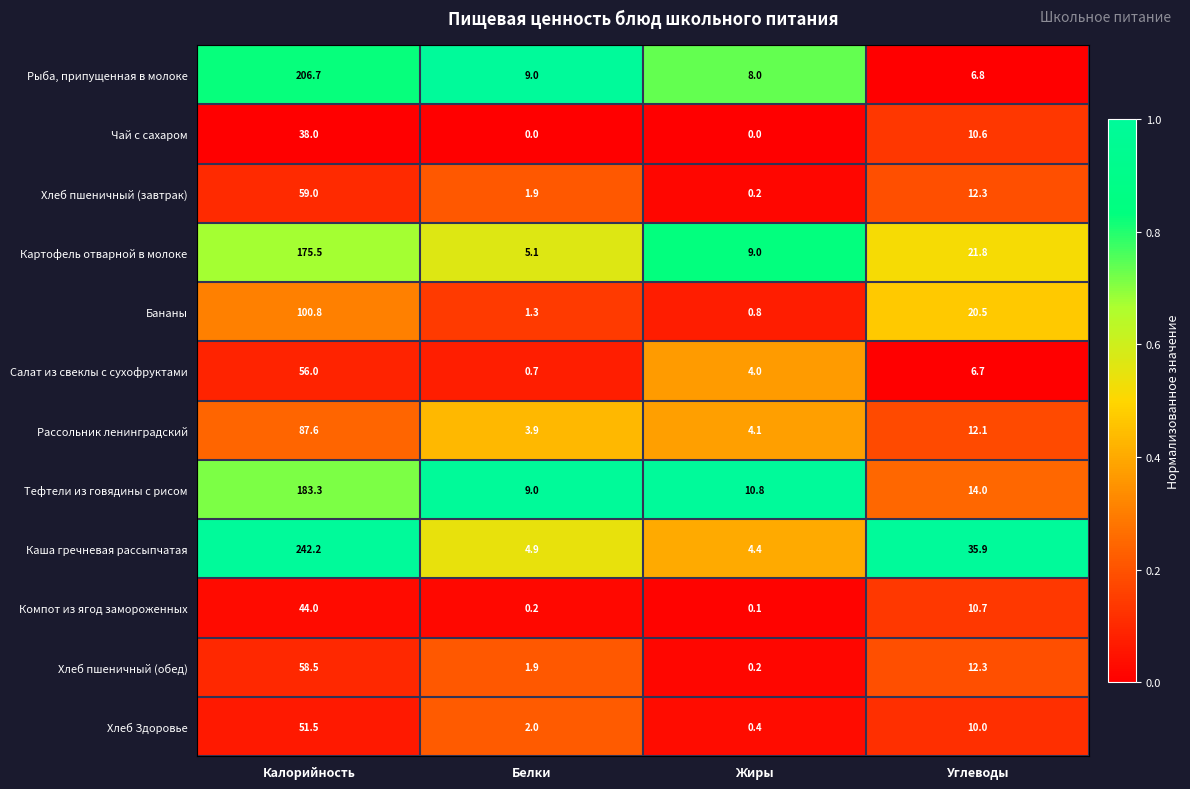

The Тефтели из говядины с рисом series shows 14.0 at Углеводы. True or false?

True